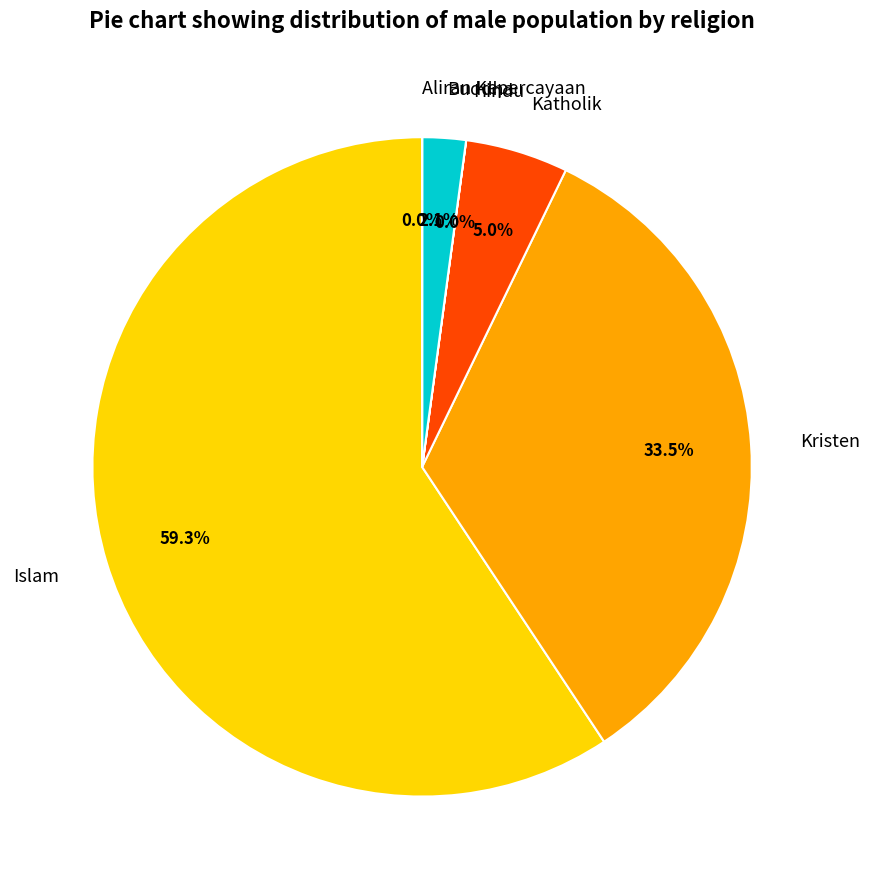

Is Islam the majority of the pie?

Yes